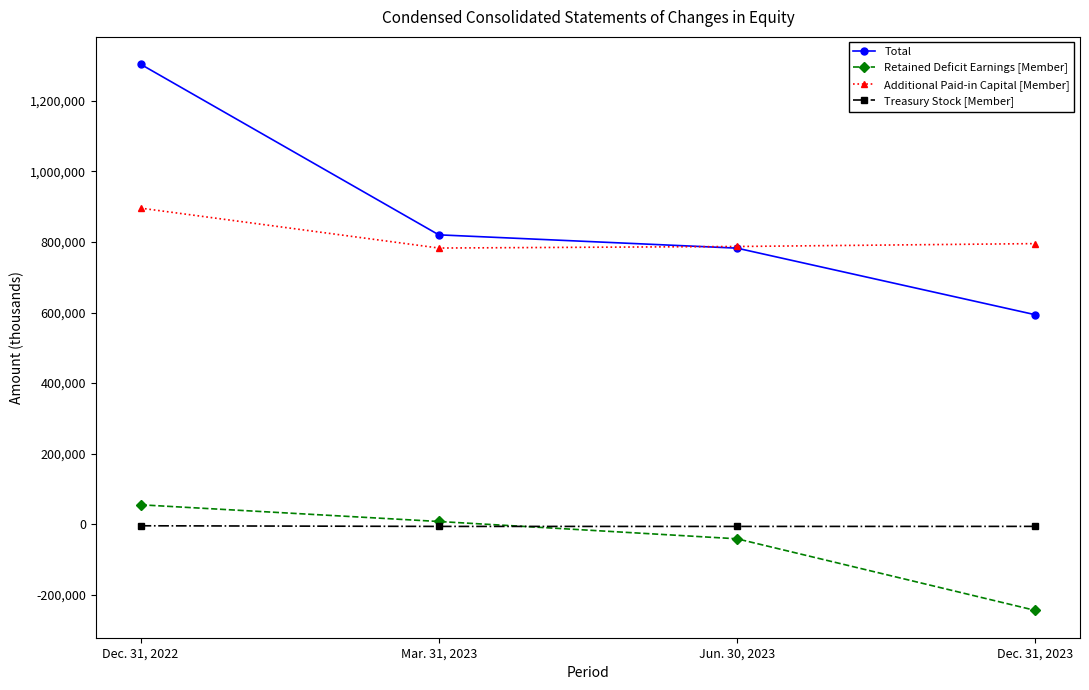

True or false: Total has more than 2 points higher than both neighbors.

False